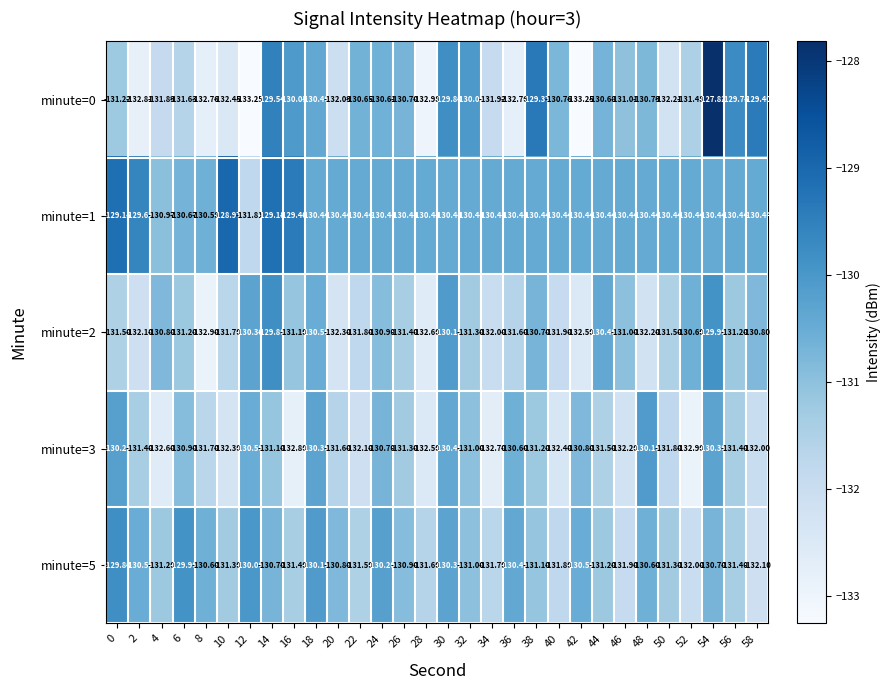

Between 18 and 52, which is larger?

18